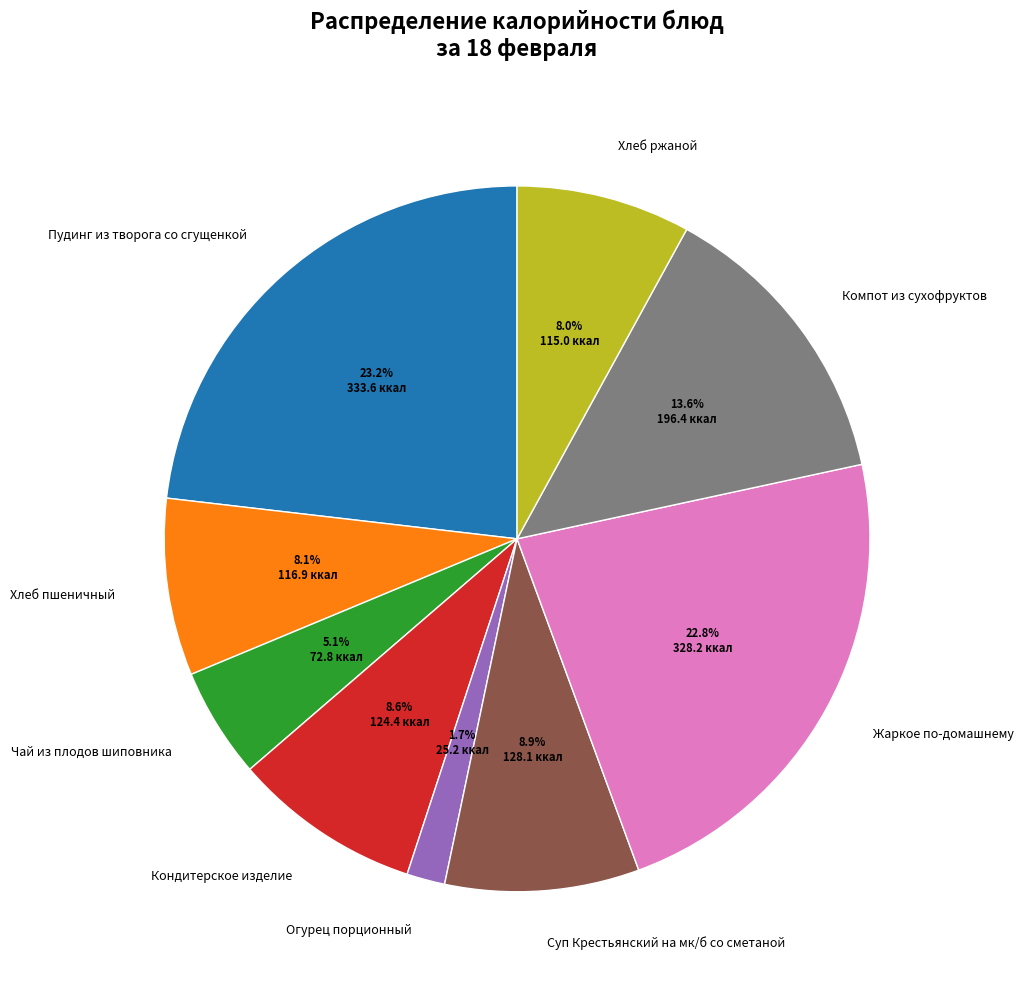

What is the smallest slice in the pie chart?

Огурец порционный